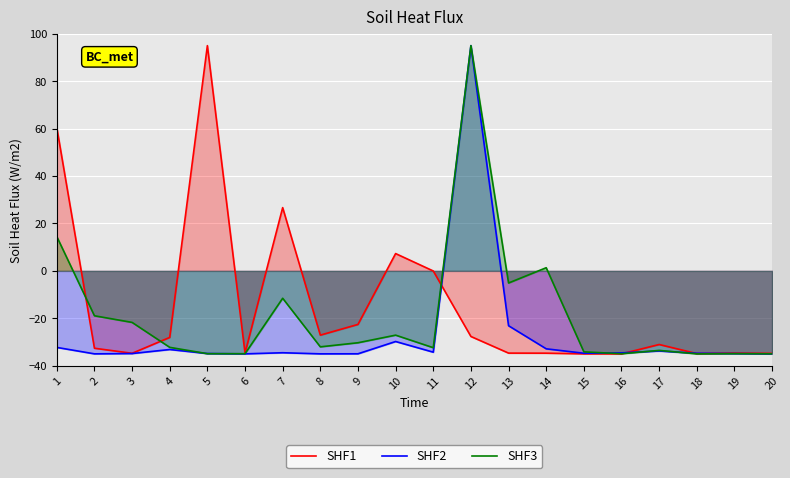

True or false: SHF3 and SHF1 intersect in this chart.

True